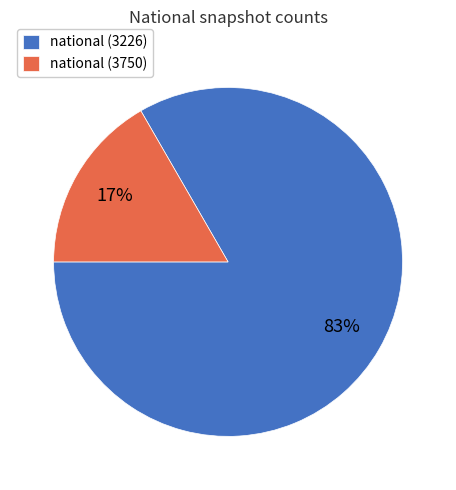

How many segments does this pie chart have?

2